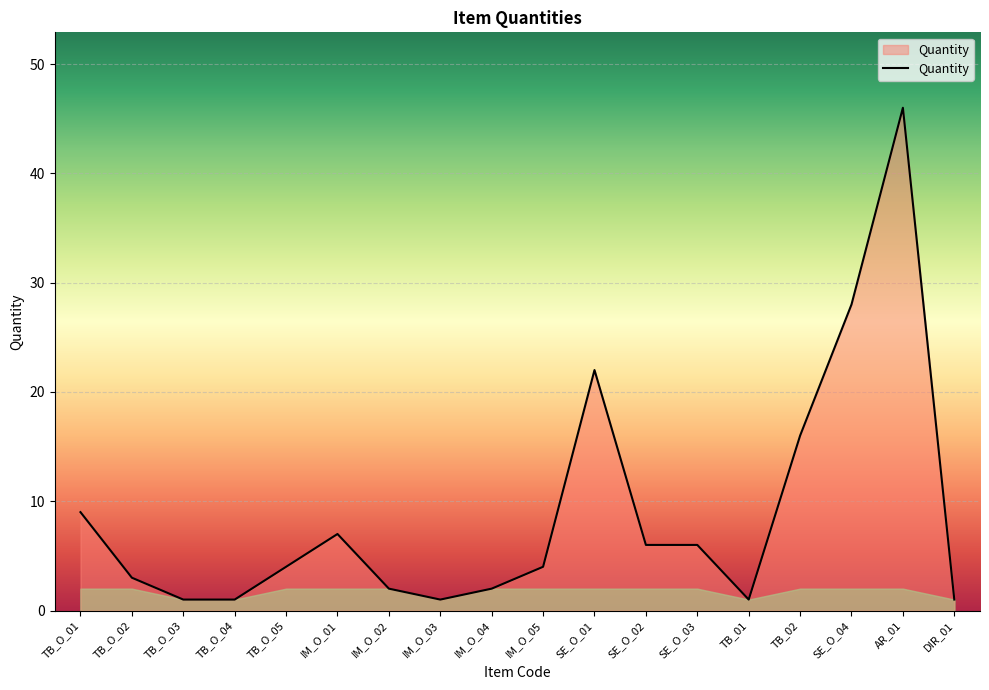

What is the smallest value displayed?

1